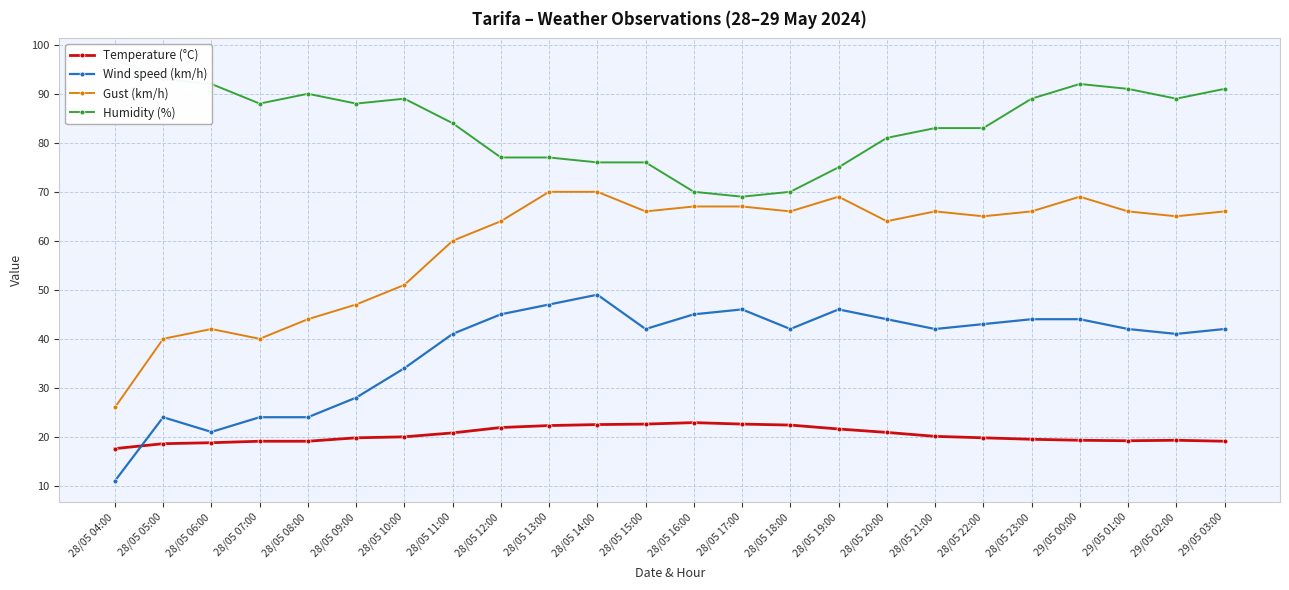

Which series has the widest spread of values?

Gust (km/h)